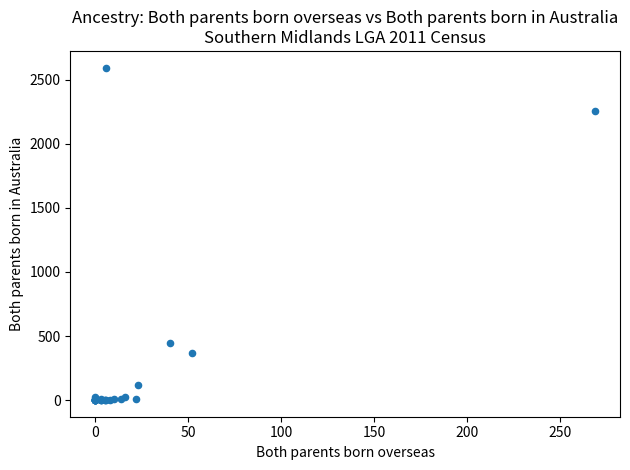

What Y value in the scatter plot is closest to 1297?

446